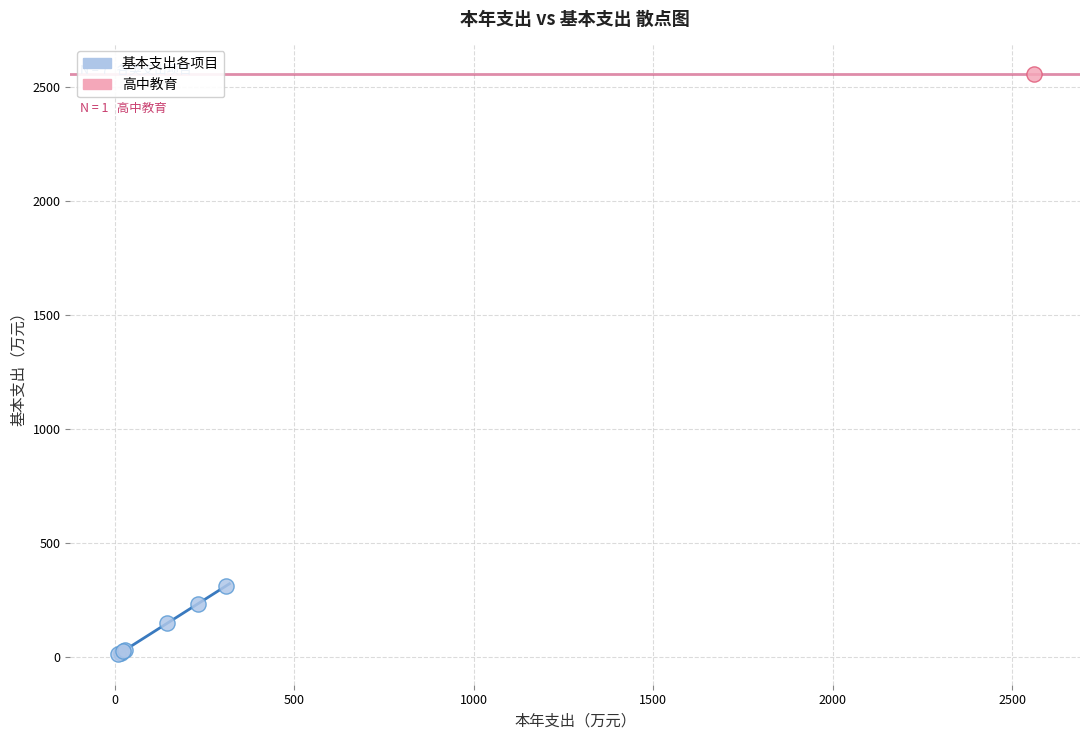

What are all the series names shown in the legend?

基本支出各项目, 高中教育